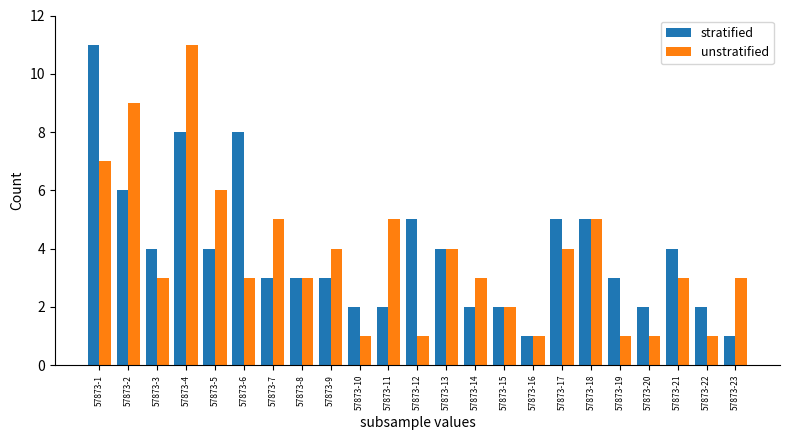

Is it true that unstratified equals 4 at 57873-17?

True